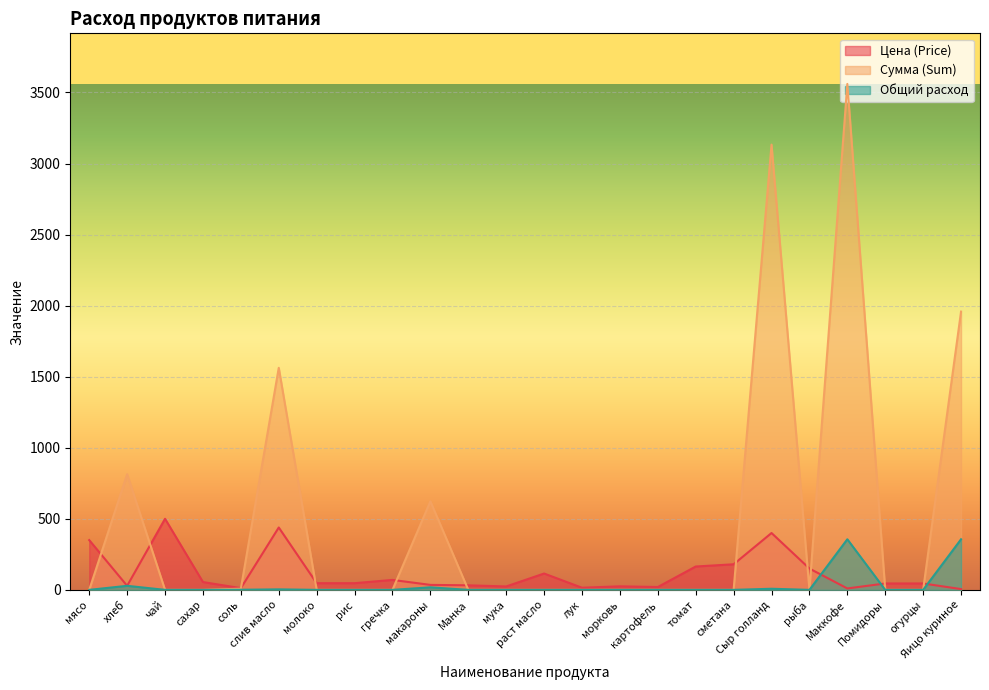

Rank the series at морковь from highest to lowest value.

Цена (Price), Сумма (Sum), Общий расход